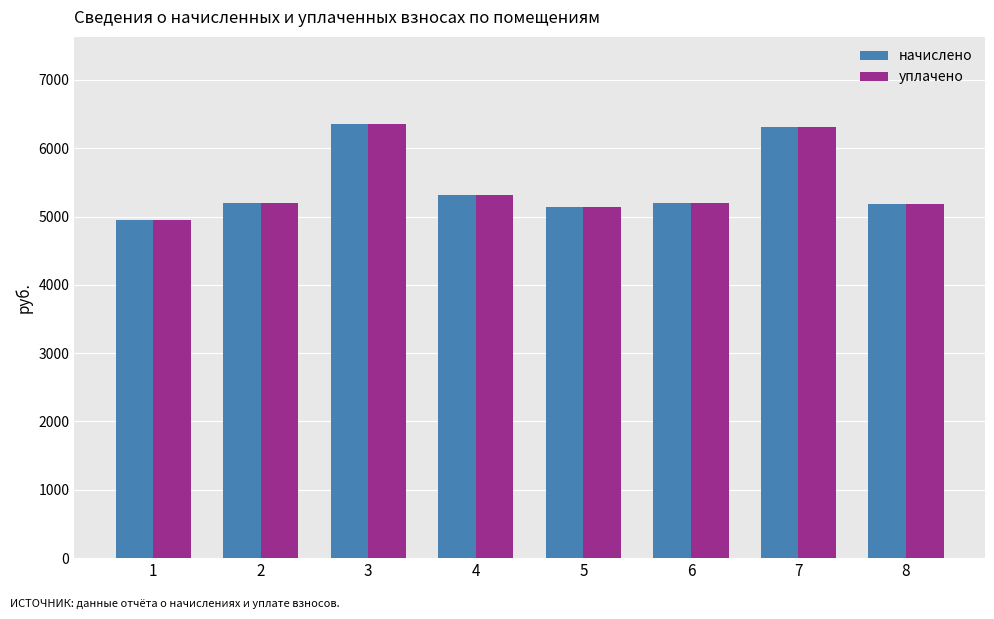

What are all the series names shown in the legend?

начислено, уплачено